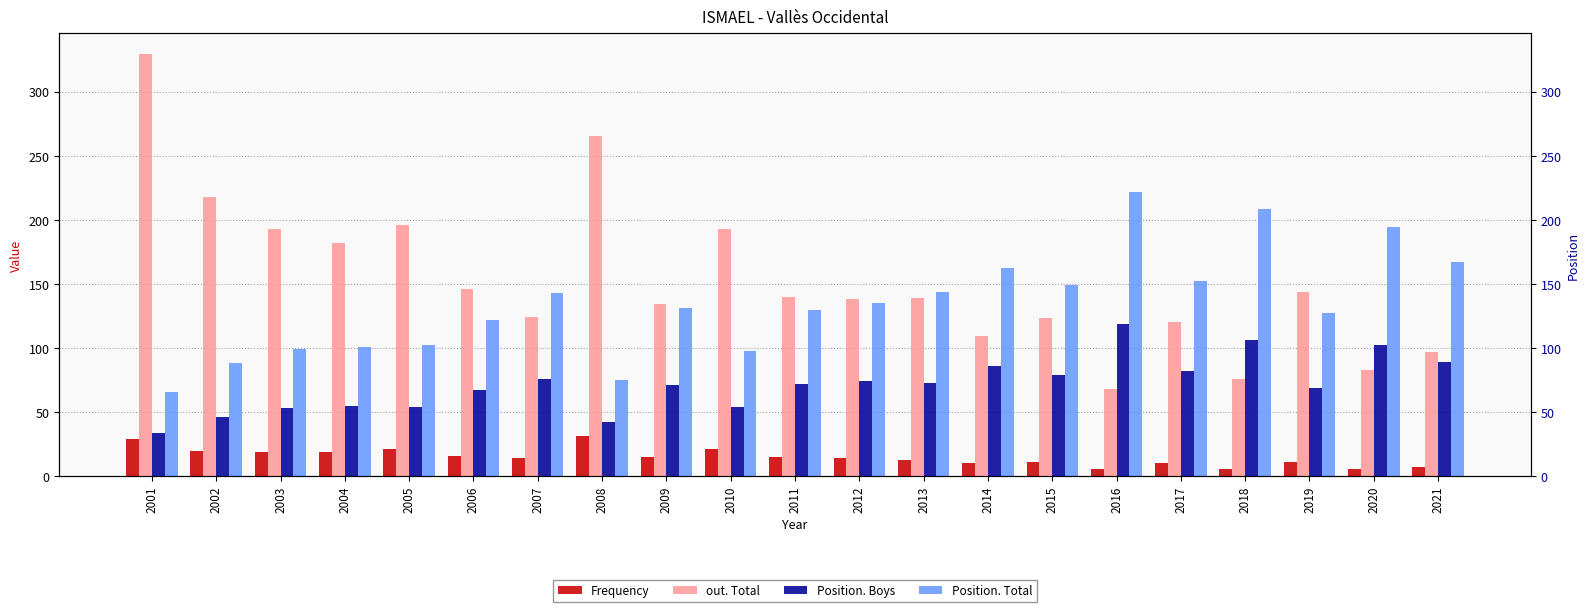

What value does the Position. Total series have at 2016, to the nearest 50?

200